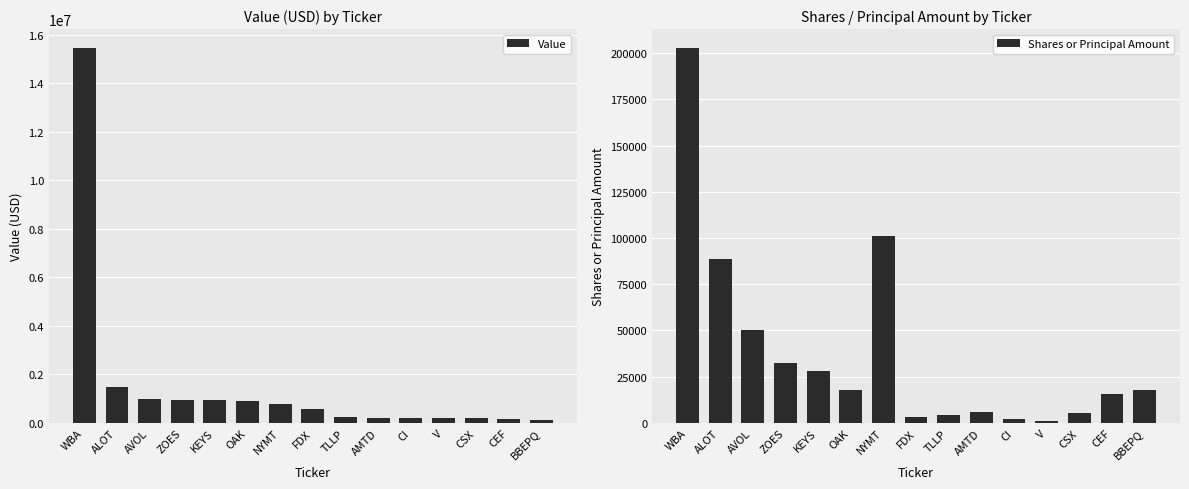

Is it true that Value equals 1369070 at OAK?

False